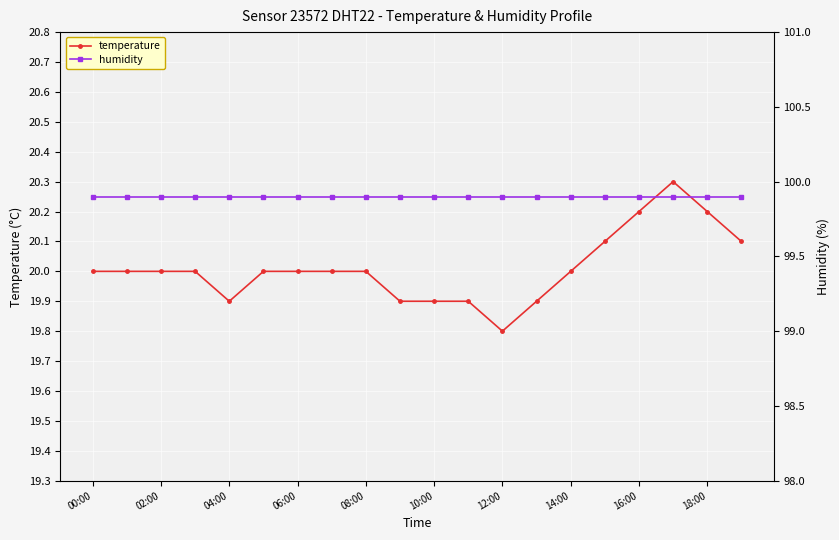

The value of temperature at 14:00 is 20.0. True or false?

True